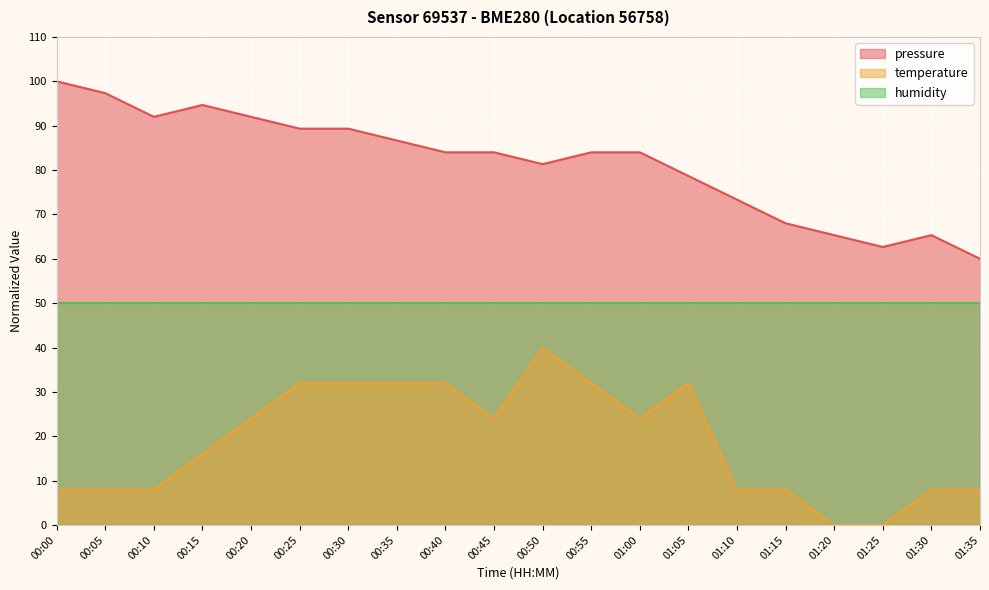

What is the difference between the second highest and minimum values in the temperature series?

32.0